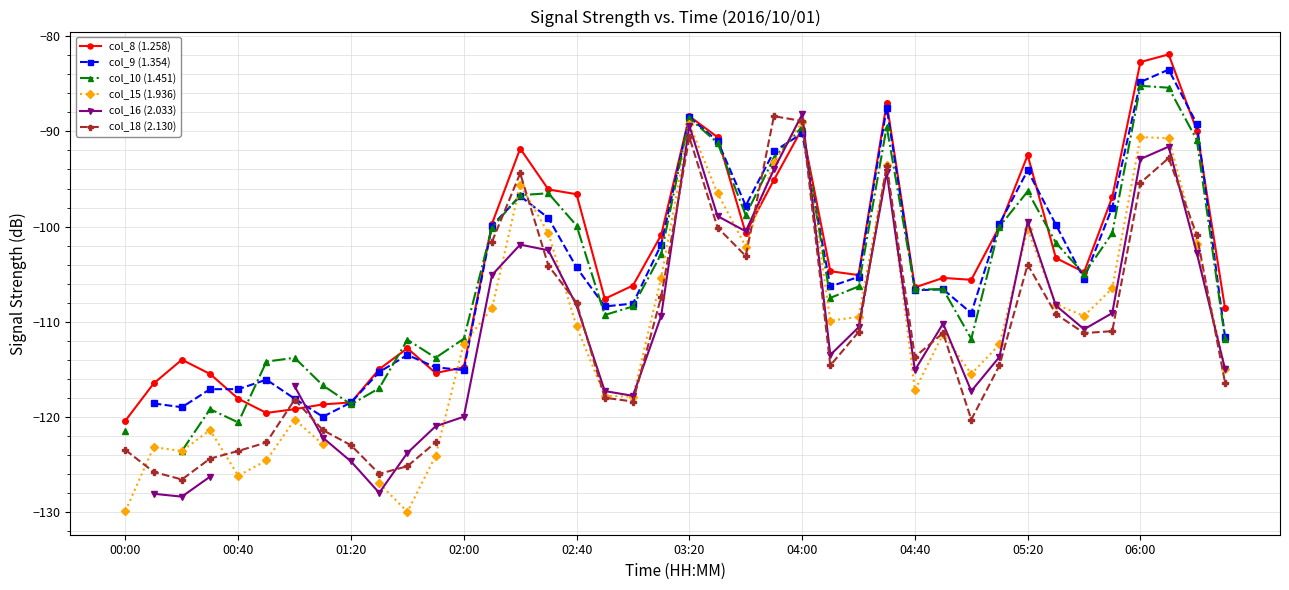

How many times do col_8 (1.258) and col_10 (1.451) cross each other?

8